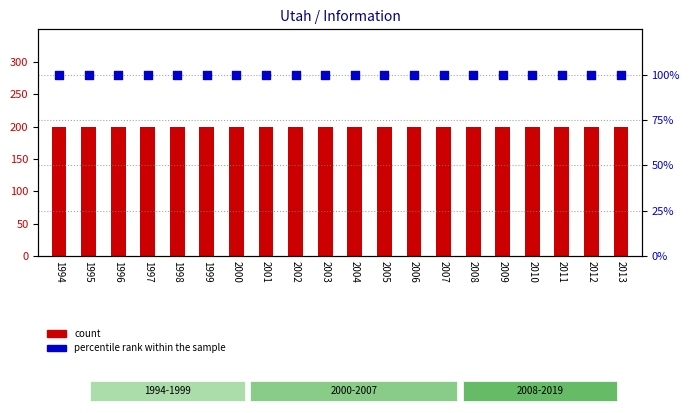

At how many categories does at least one series exceed 159?

20